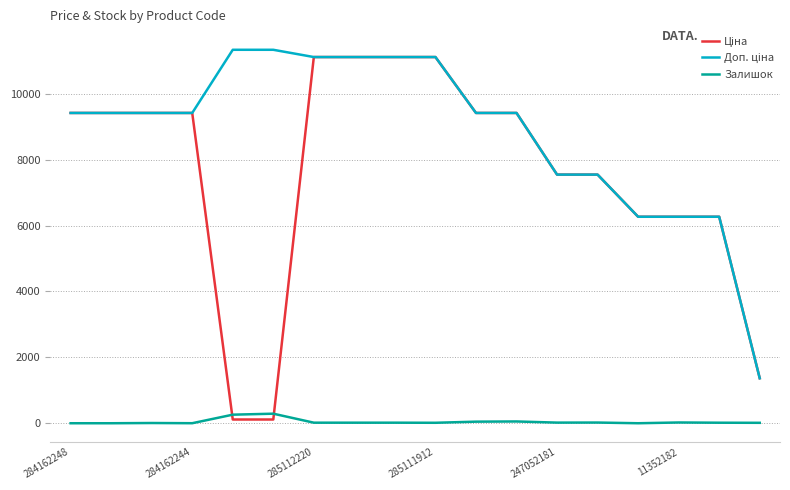

What is the maximum value shown in the chart?

11334.0